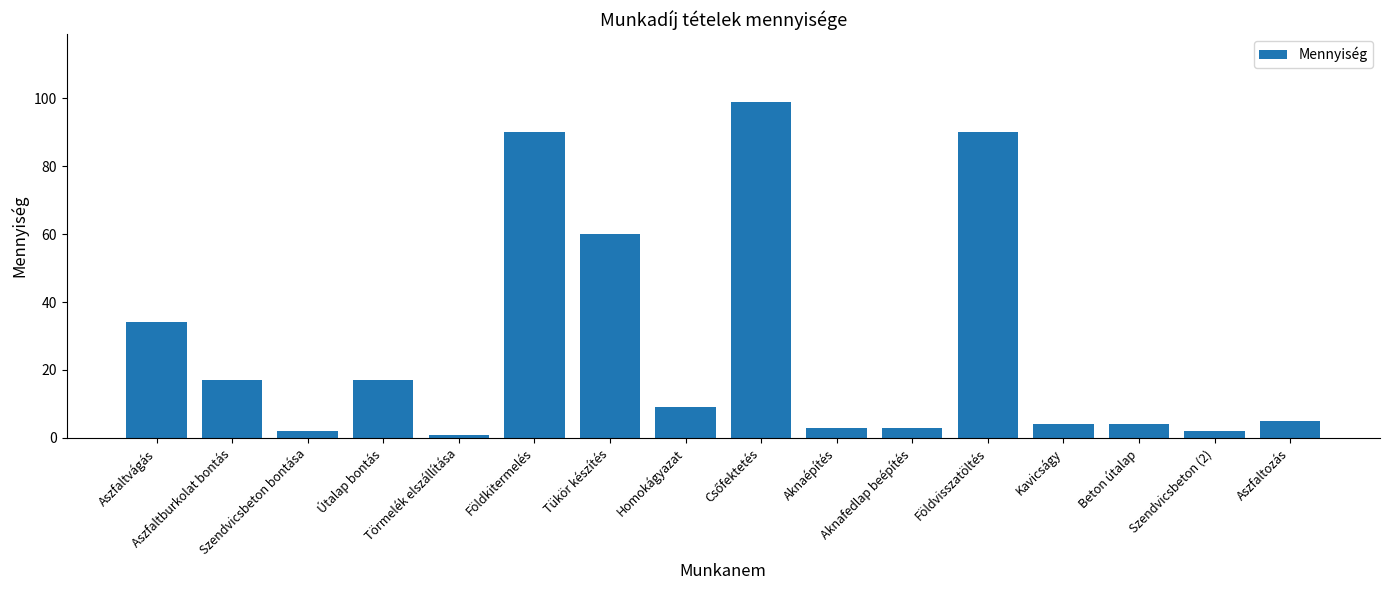

What is the smallest value displayed?

1.0